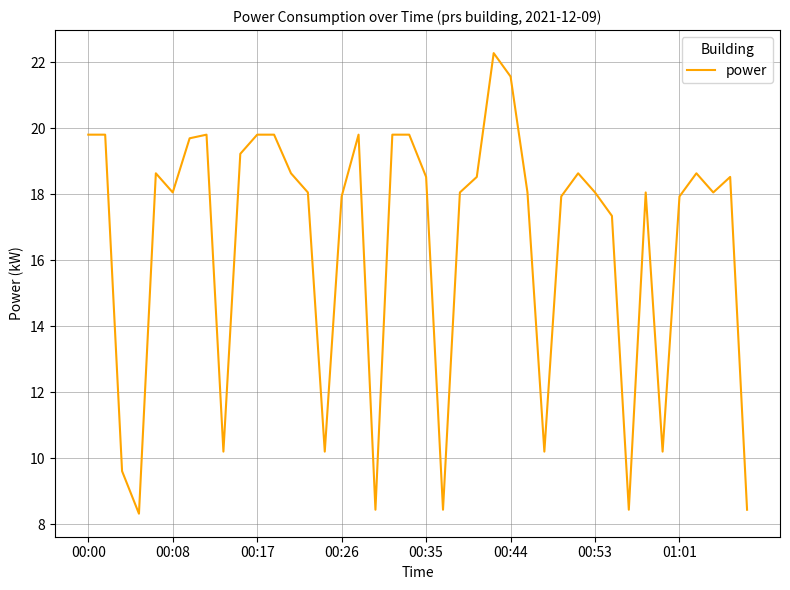

What is the minimum value shown in the chart?

8.3